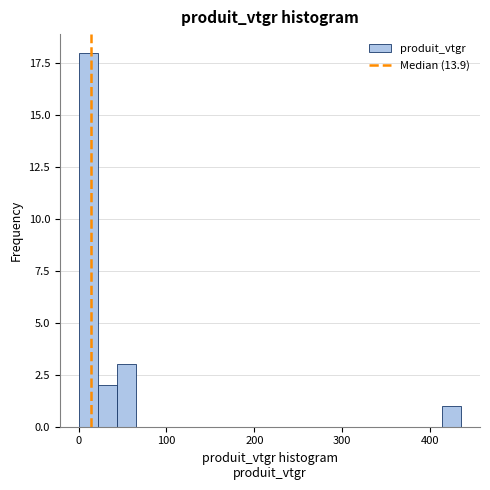

Read against the x-axis, roughly where is the centre of the tallest bar?

10